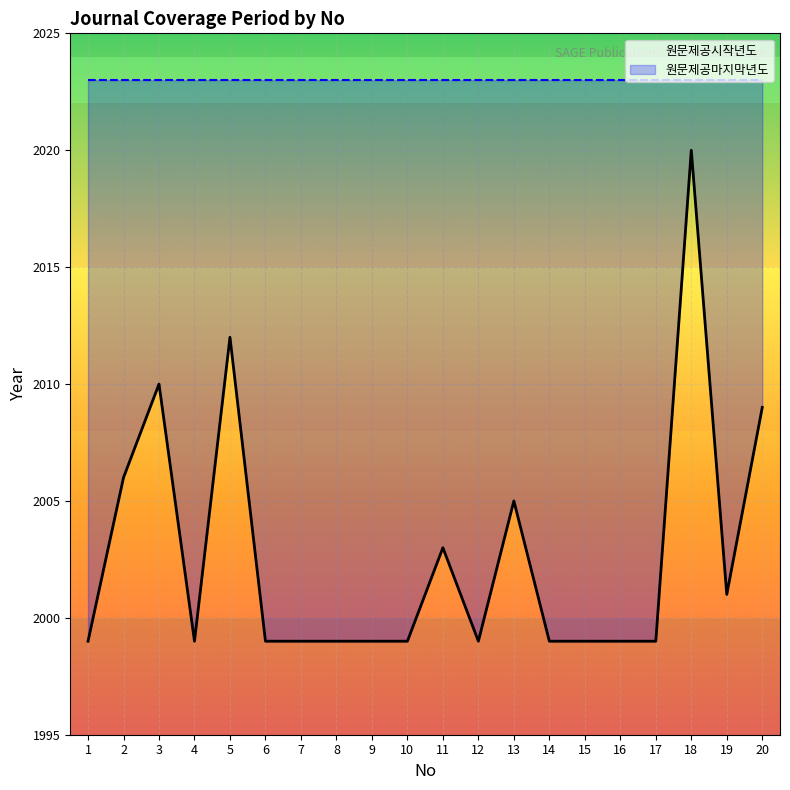

What is the value of the 원문제공마지막년도 point at the 13th from the left?

2023